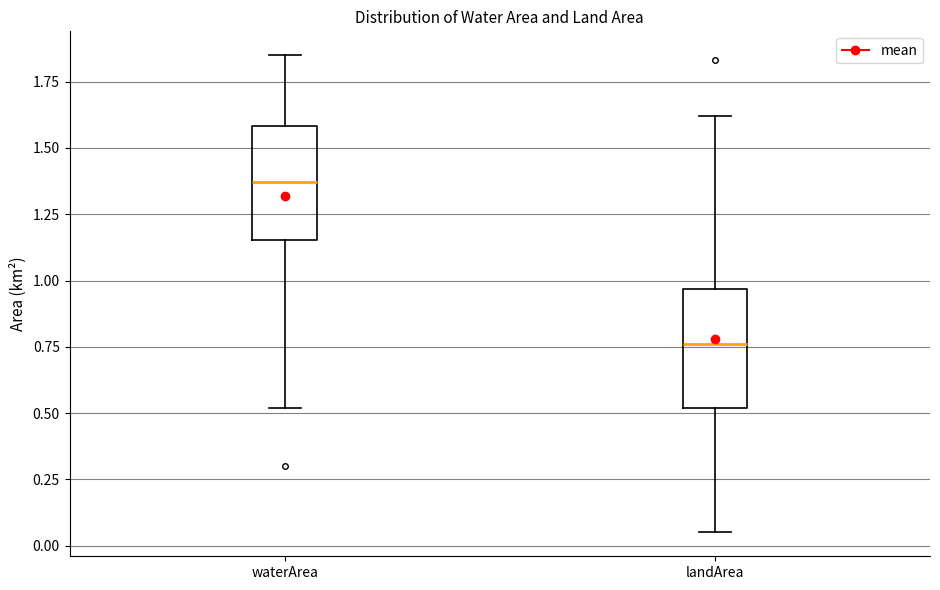

Where is the lower edge of the box for landArea on the y-axis? The values are not printed on the chart, so give them approximately, as read against the axis.

0.50